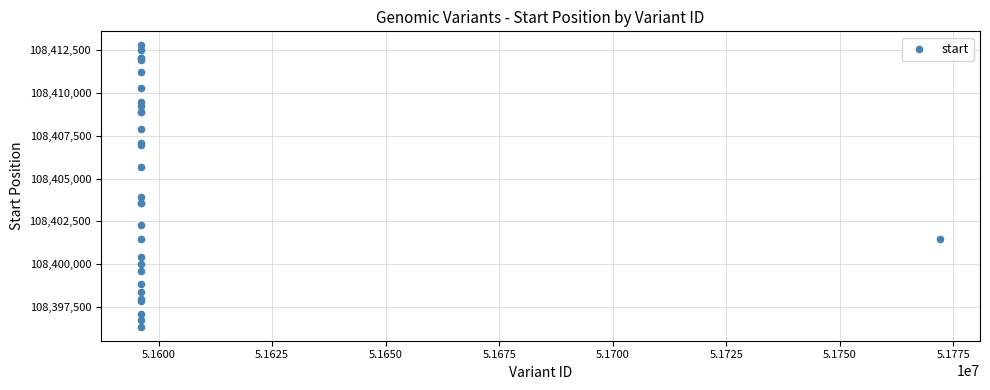

What Y value in the scatter plot is closest to 108404564?

108403922